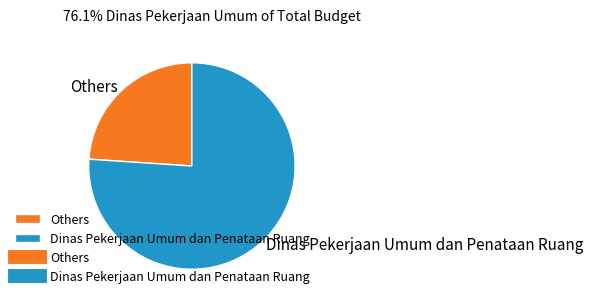

The Dinas Pekerjaan Umum dan Penataan Ruang slice represents 76% of the pie. True or false?

True